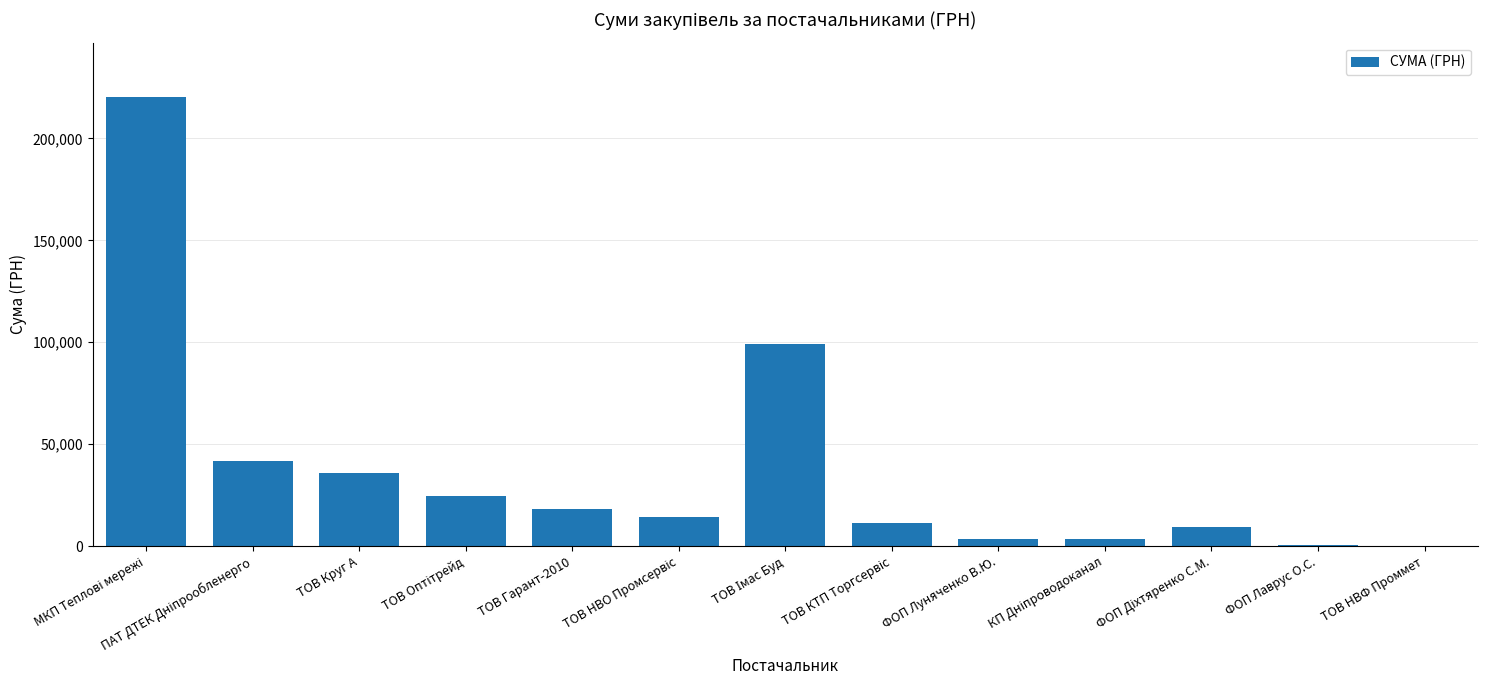

How many distinct data groups are displayed?

1